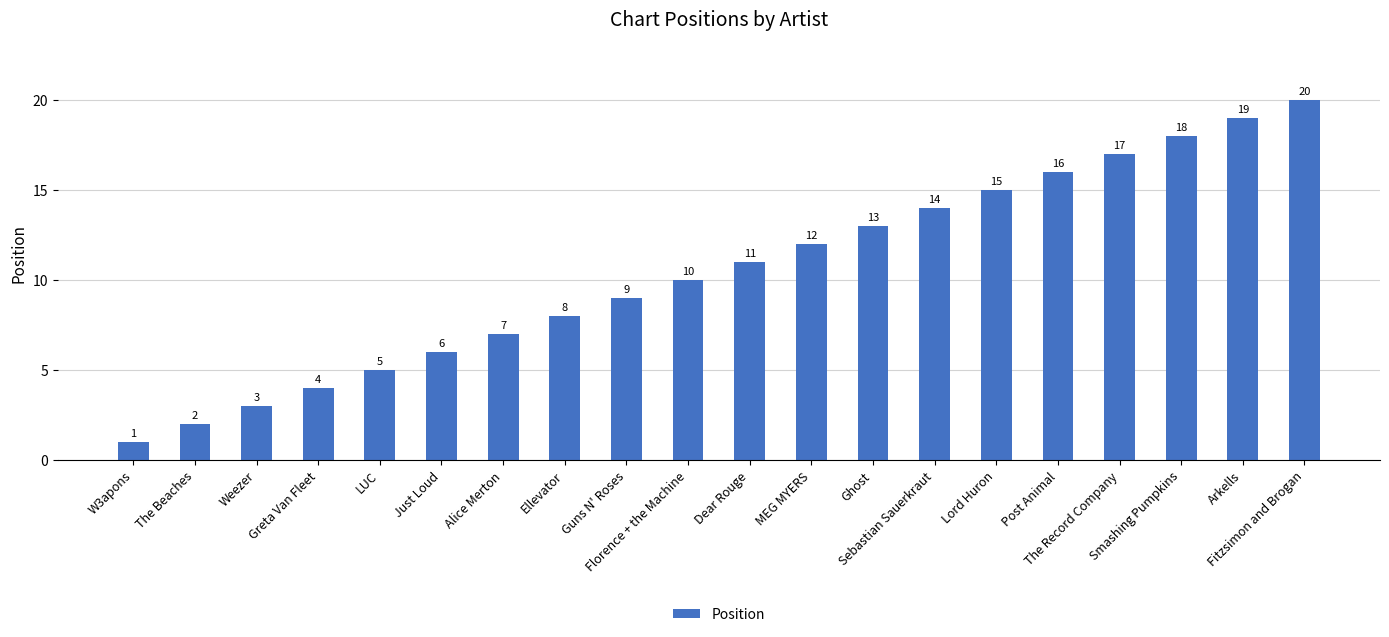

What is the change in value from Ellevator to Ghost?

+5